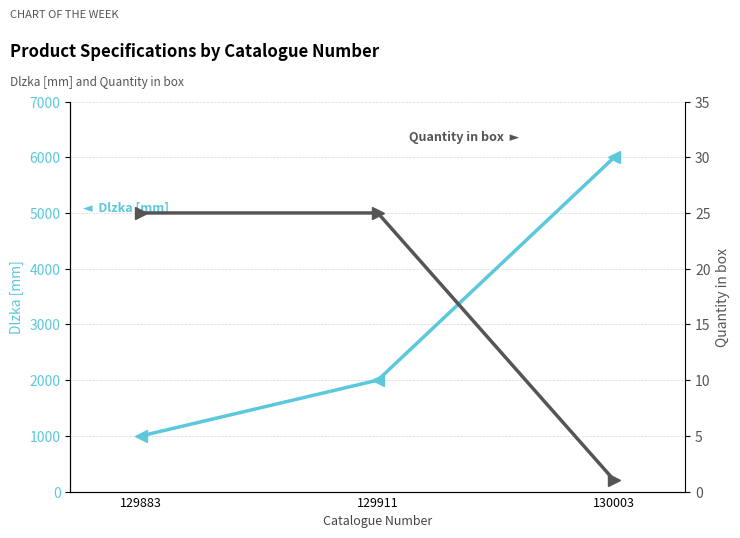

Is this an area chart (filled region under the line)?

No